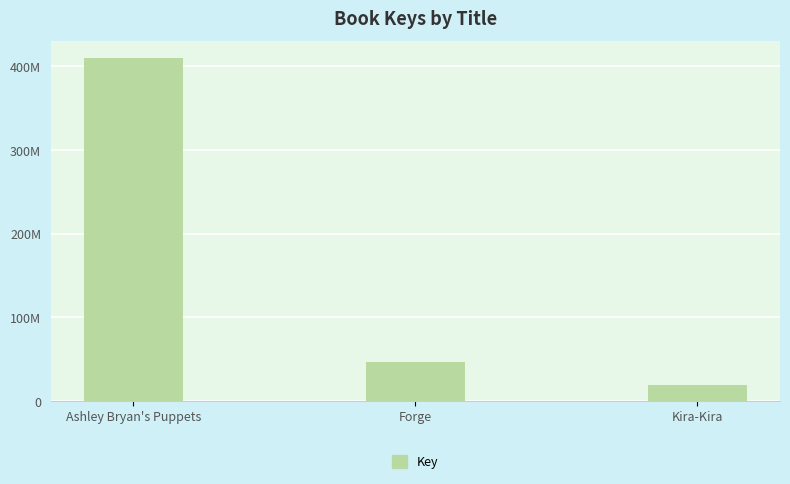

What is the average value?

158381346